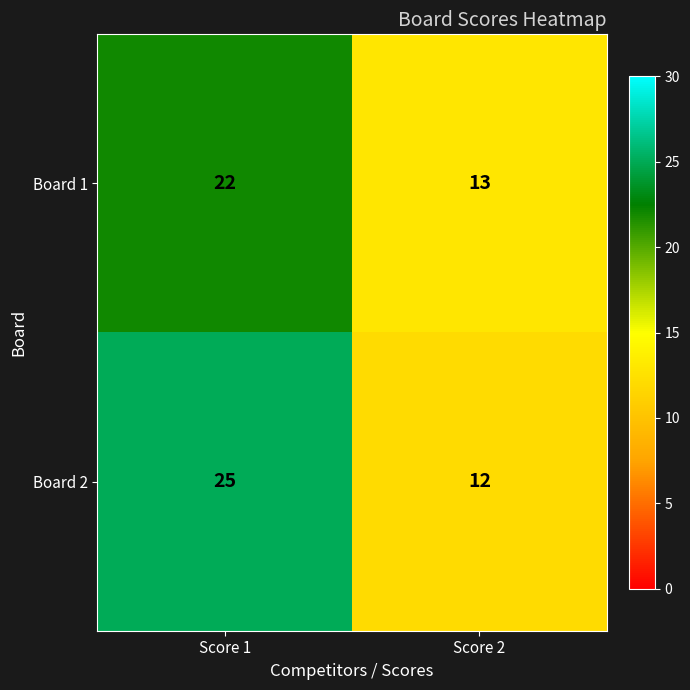

What is the sum of all Board 2 values?

37